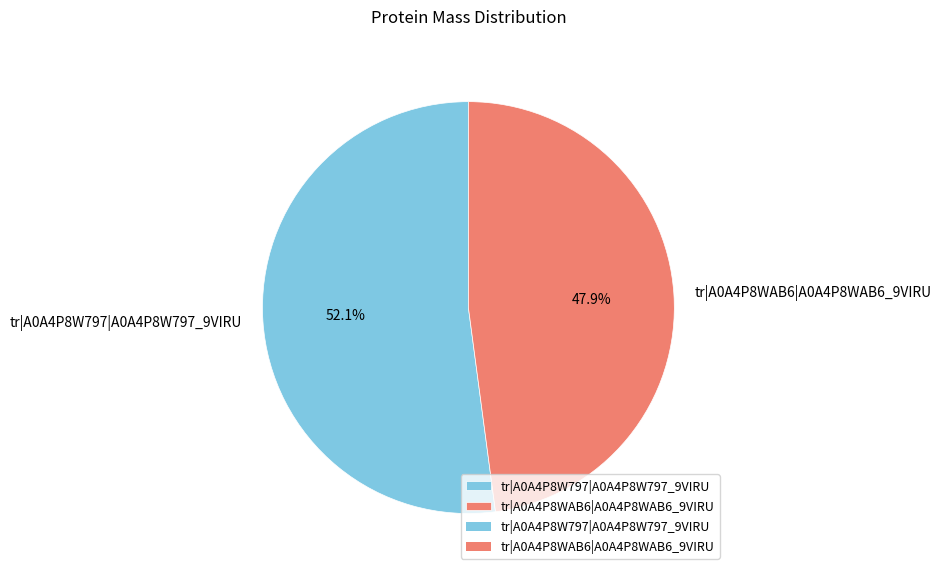

What is the largest slice in the pie chart?

tr|A0A4P8W797|A0A4P8W797_9VIRU